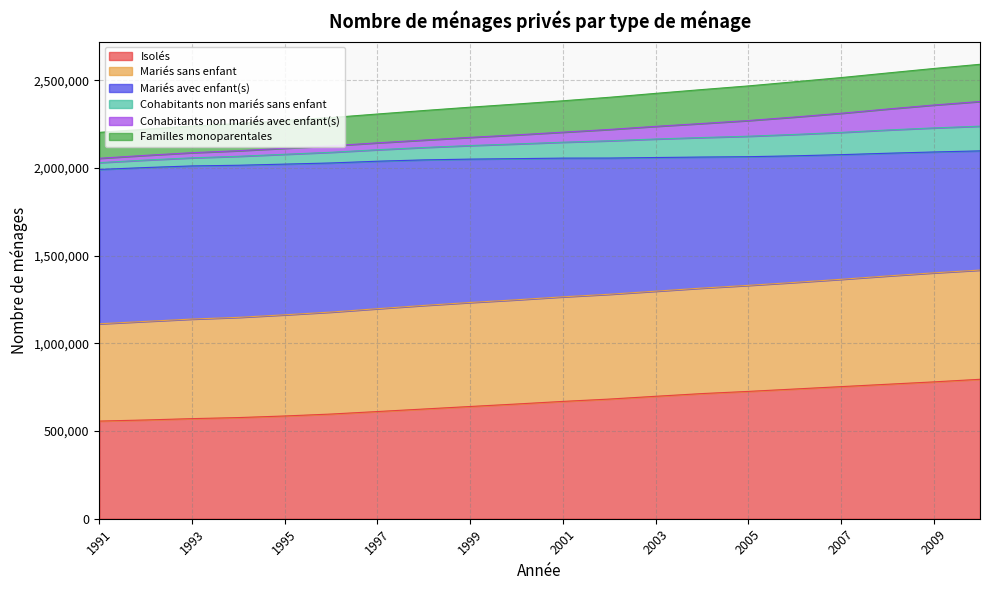

What is the highest value of the Isolés series?

795387